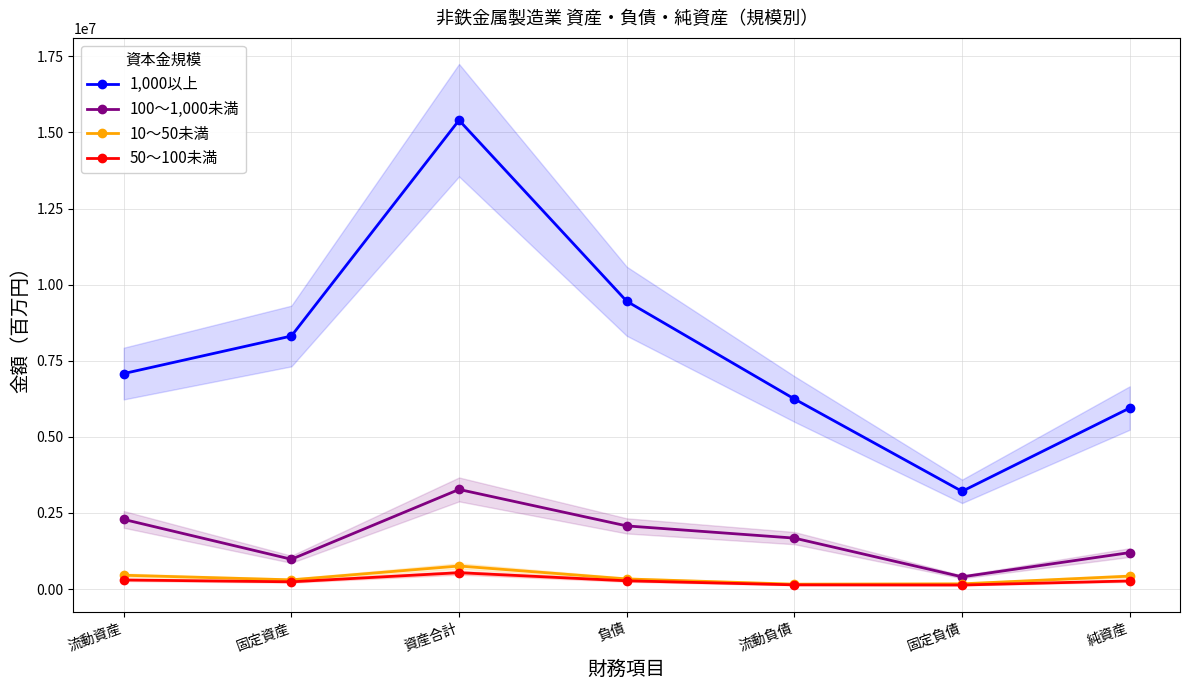

What is the label of the 1st point from the left?

流動資産